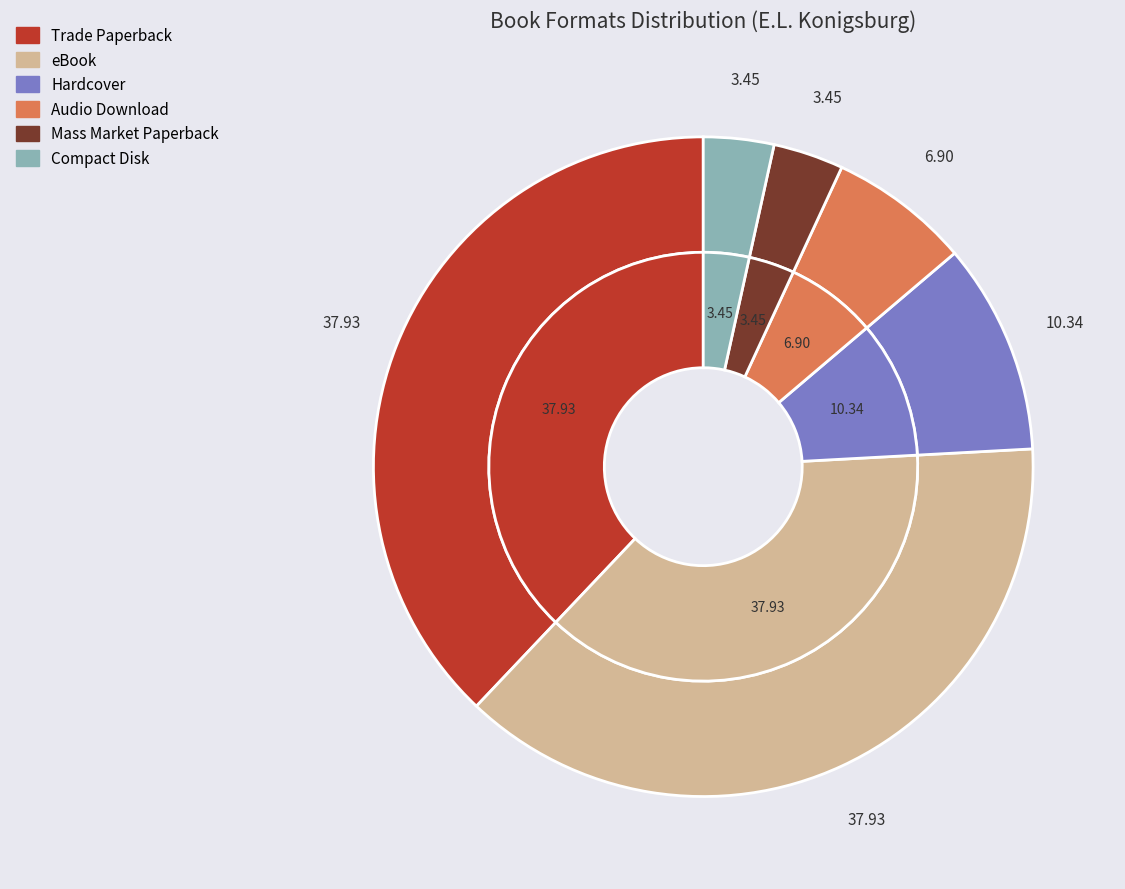

Combined, do Compact Disk and Audio Download account for over 50%?

No